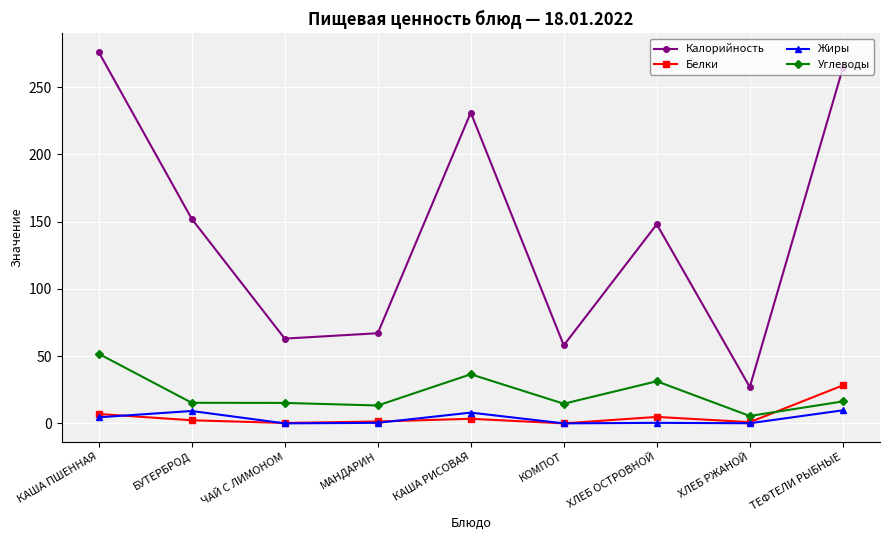

The Жиры series shows 8.0 at КАША РИСОВАЯ. True or false?

True